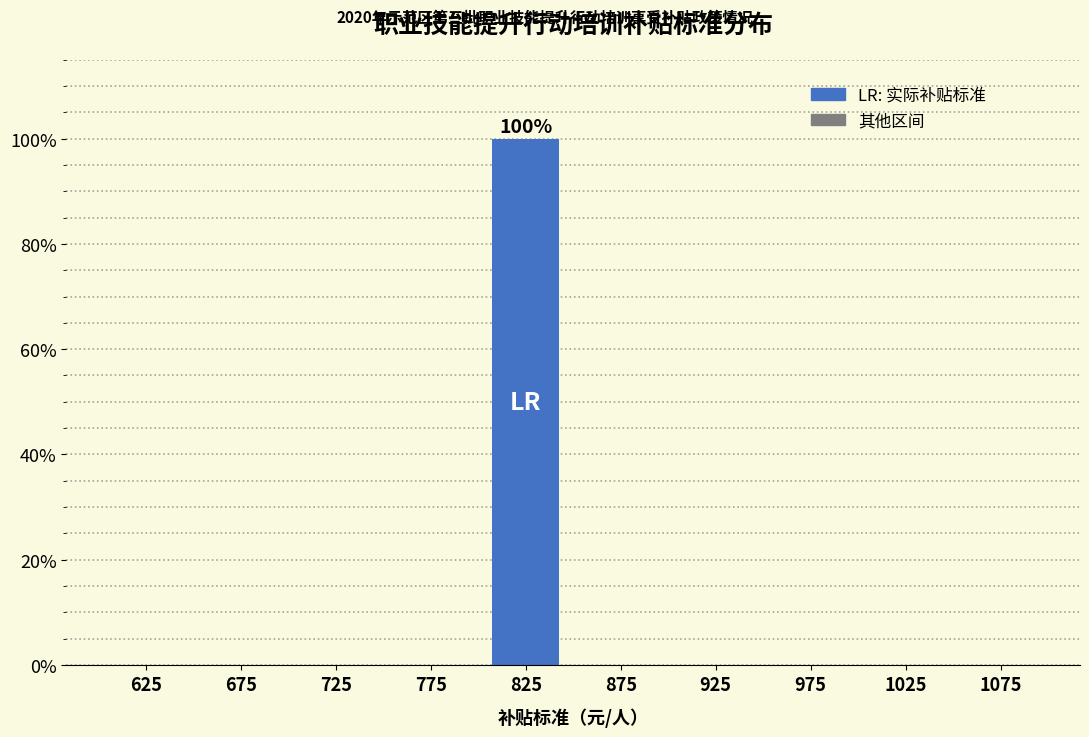

Are the bars horizontal?

No